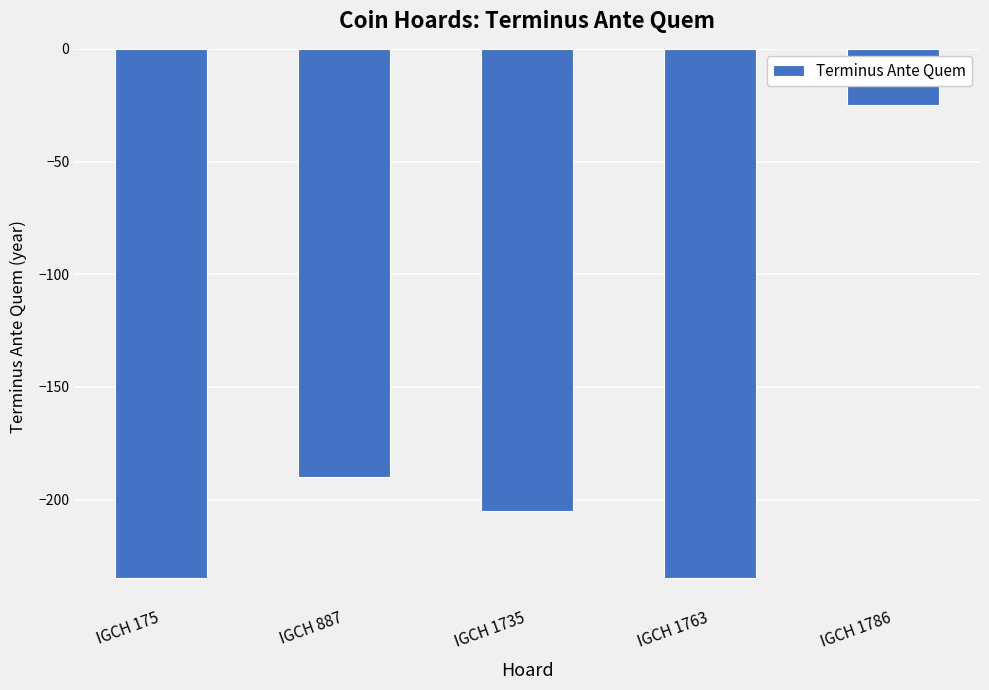

Is it true that the value at IGCH 1786 is -25?

True